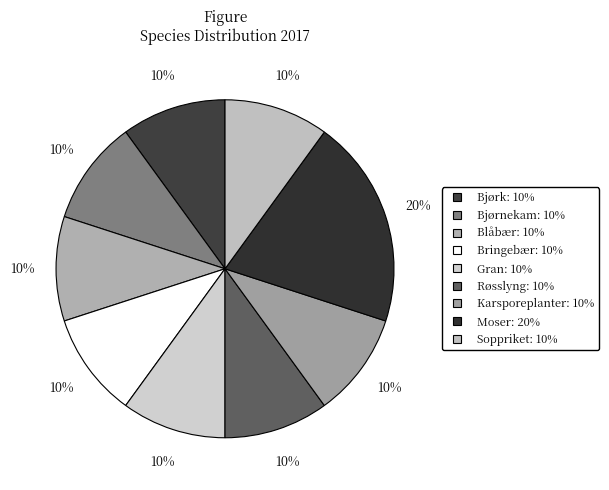

True or false: Moser accounts for 14% of the total.

False